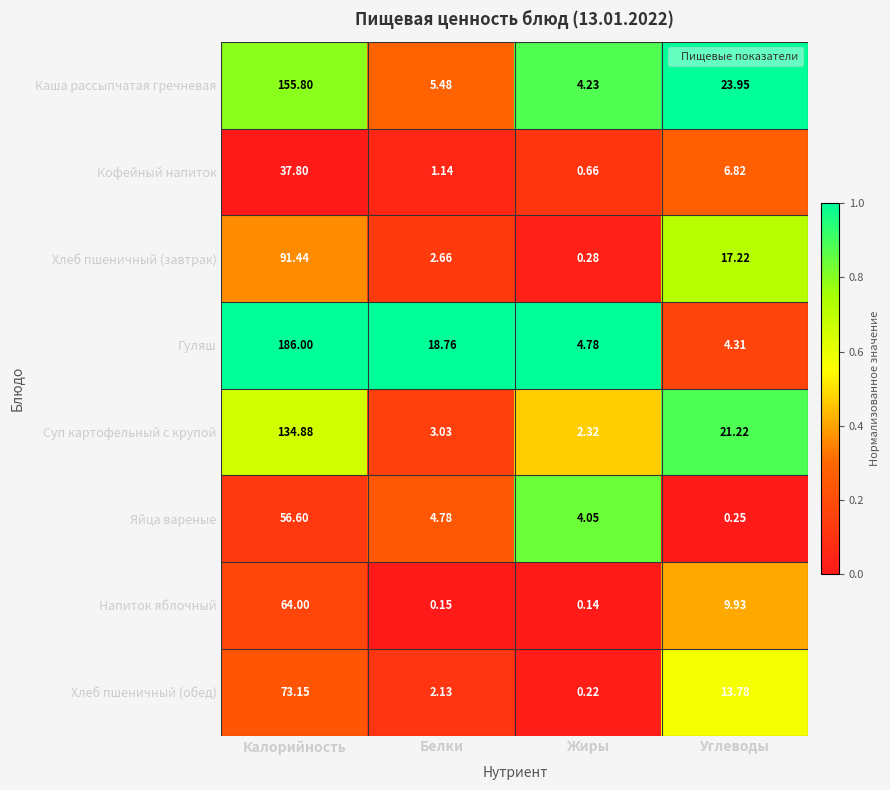

Which category has the highest value in the Кофейный напиток series?

Калорийность